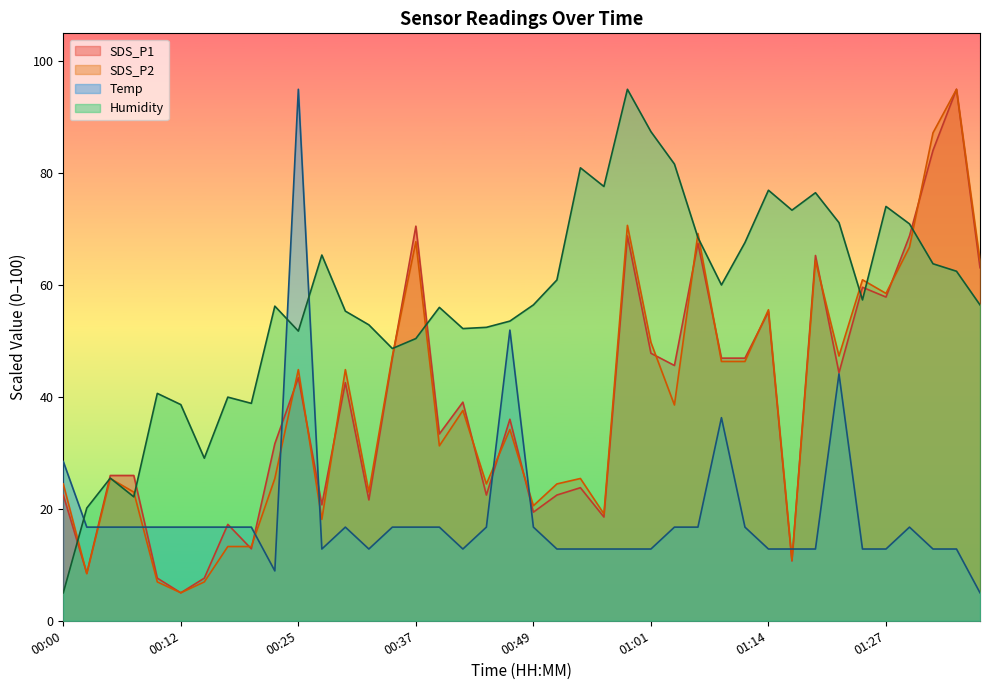

Between 00:39 and 01:06, which series saw the biggest shift?

SDS_P2